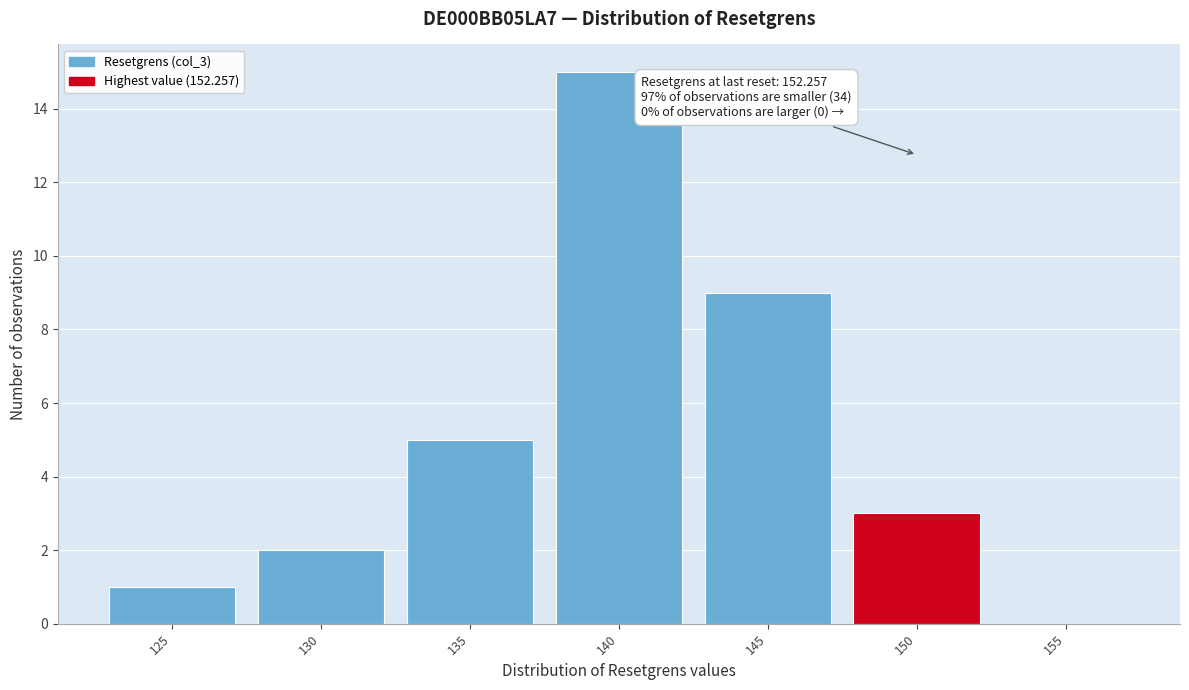

Reading left to right, transcribe all the data shown in this chart.

125=1	130=2	135=5	140=15	145=9	150=3	155=0